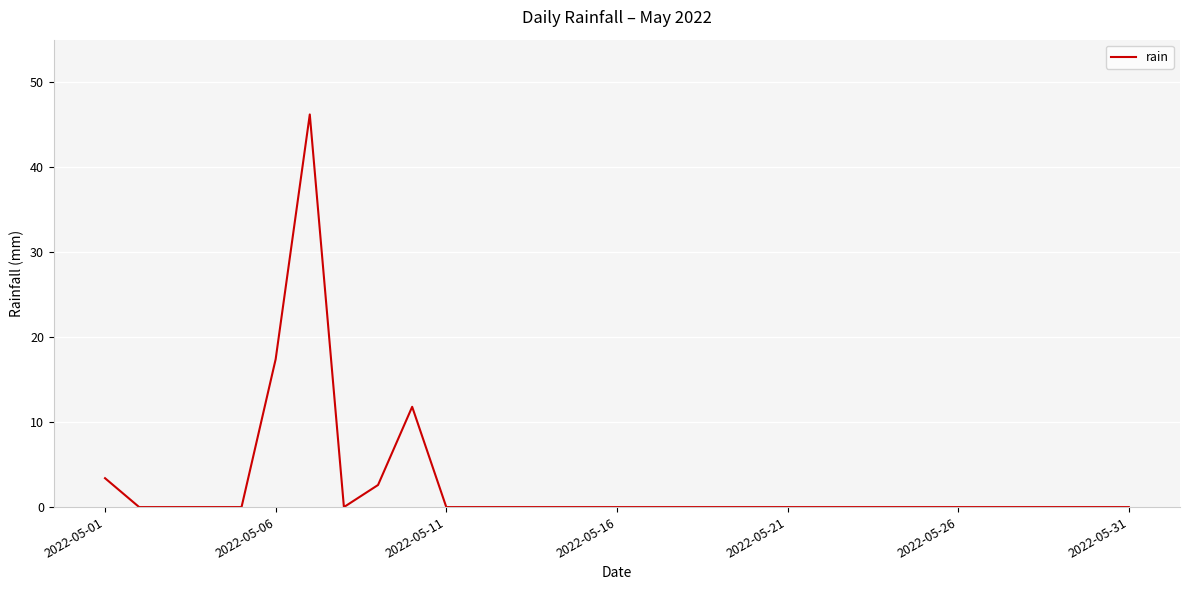

What is the greatest value displayed?

46.2